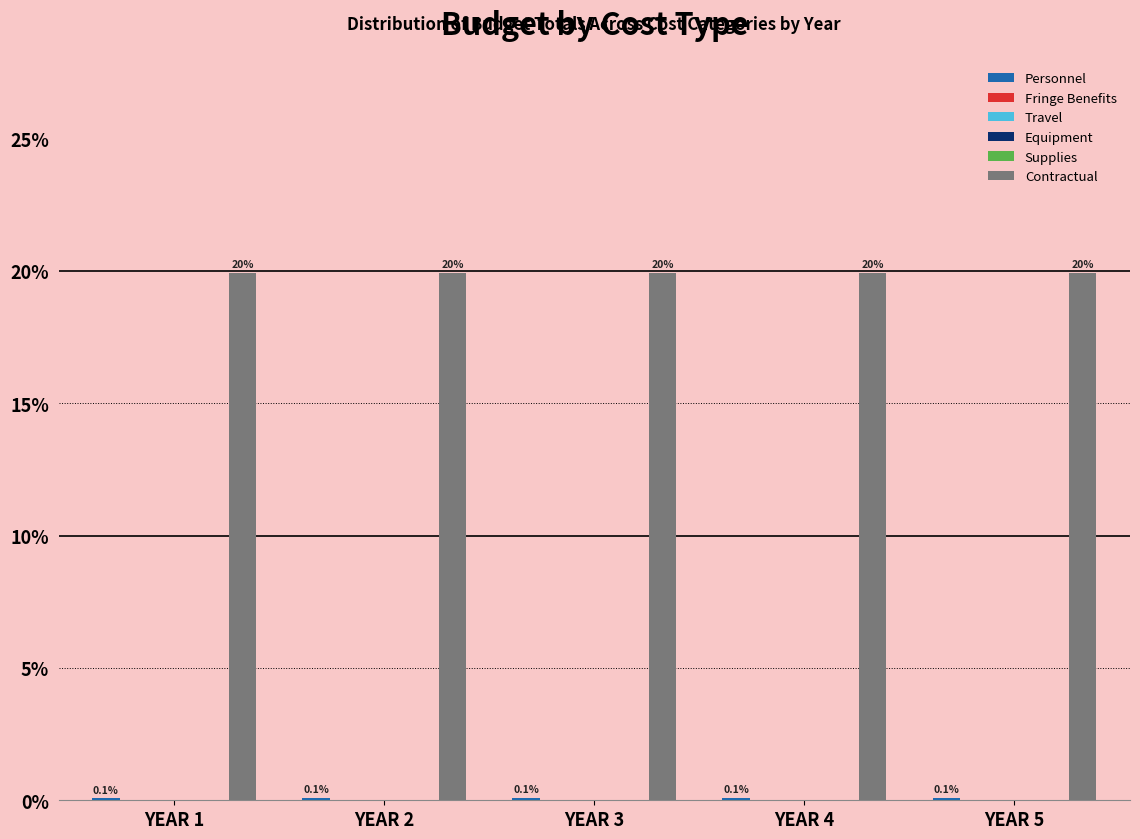

The Contractual series shows 5.1 at YEAR 3. True or false?

False